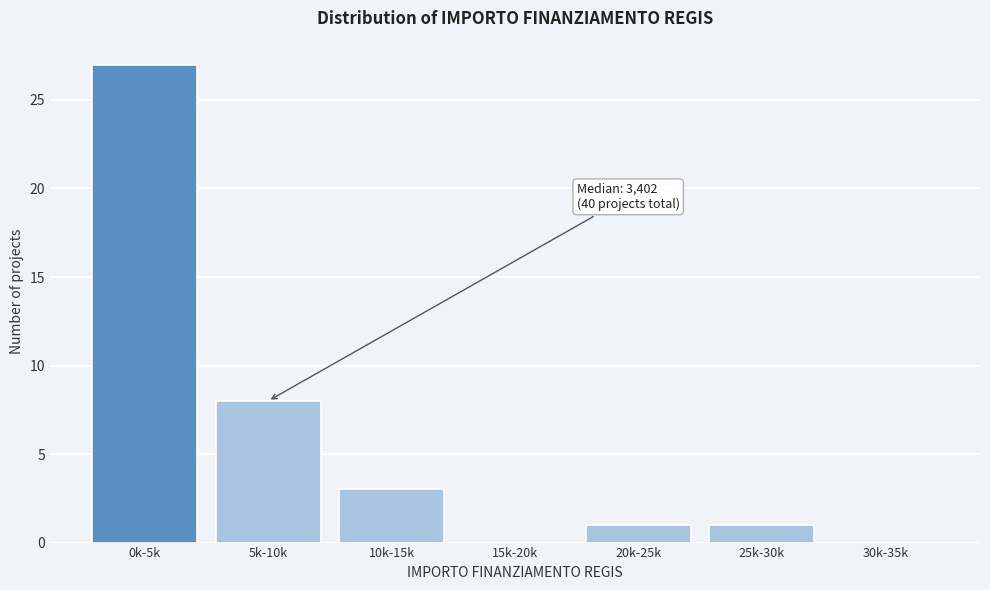

Reading left to right, list all the values displayed in this chart.

0k-5k=27	5k-10k=8	10k-15k=3	15k-20k=0	20k-25k=1	25k-30k=1	30k-35k=0